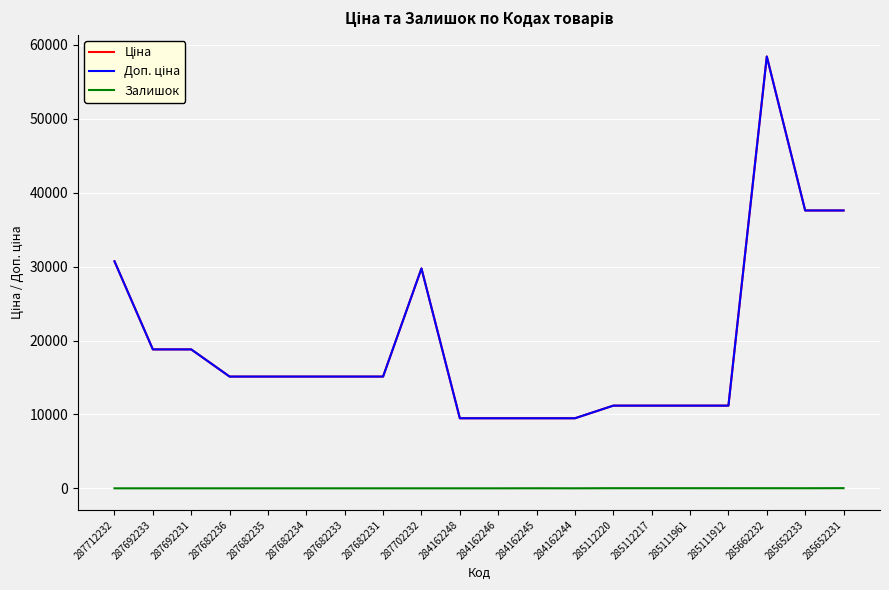

What value does the Ціна series have at 284162248?

9480.1